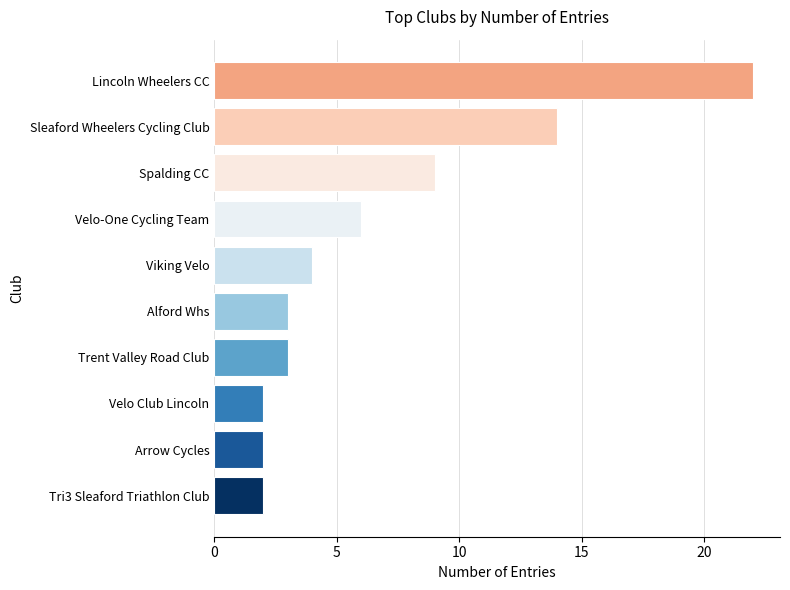

Between Sleaford Wheelers Cycling Club and Alford Whs, which is larger?

Sleaford Wheelers Cycling Club